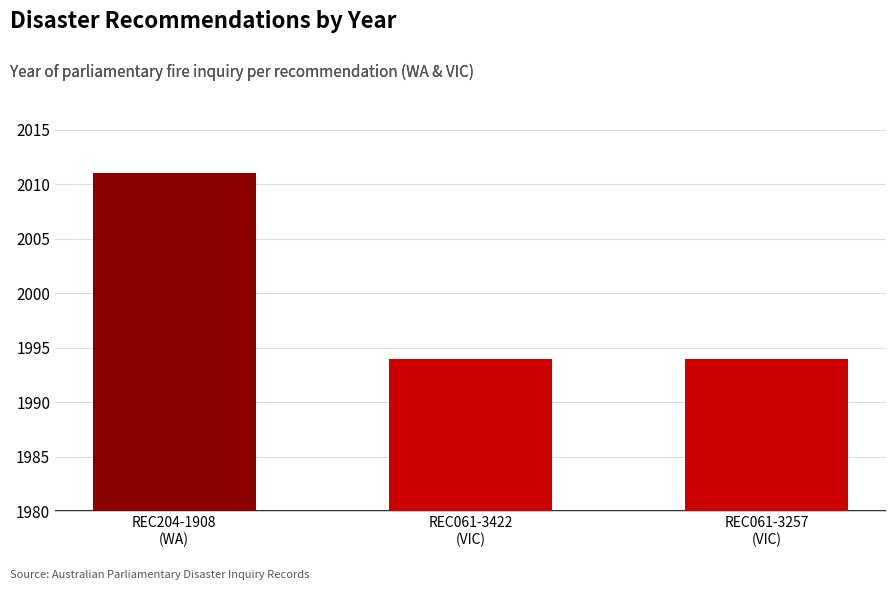

What is the maximum value shown in the chart?

2011